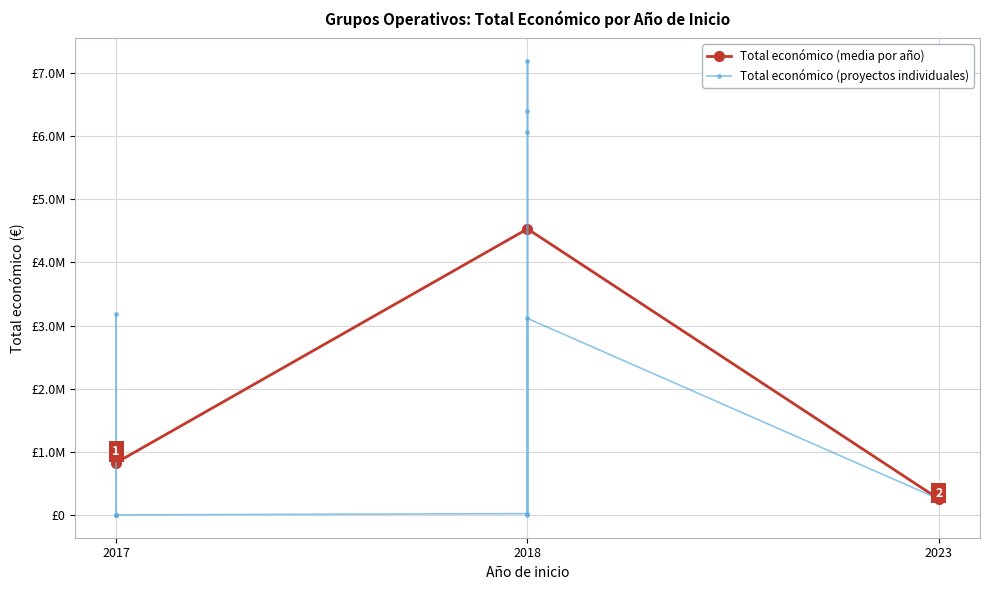

Which has a higher value, 2018 or 2017?

2017